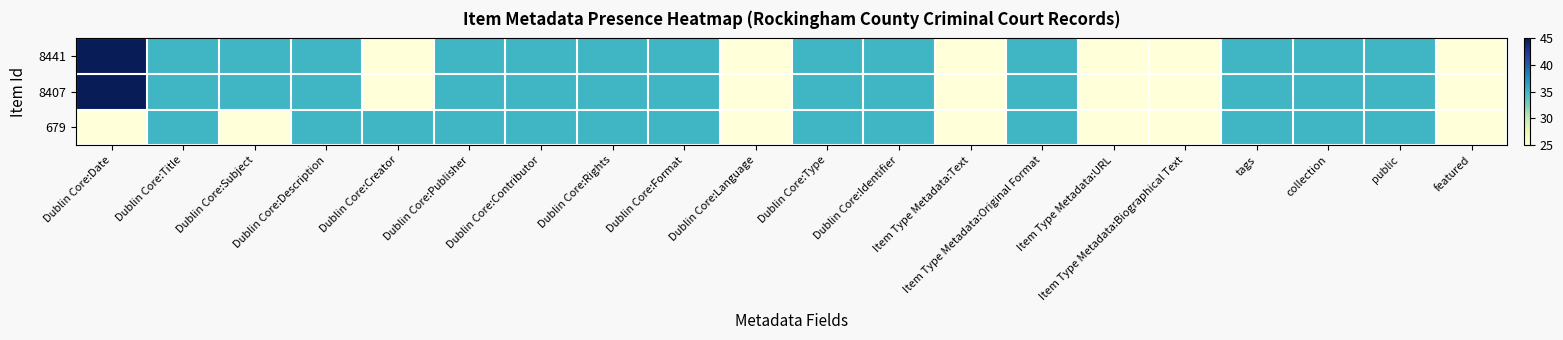

What is the maximum value shown in the chart?

45